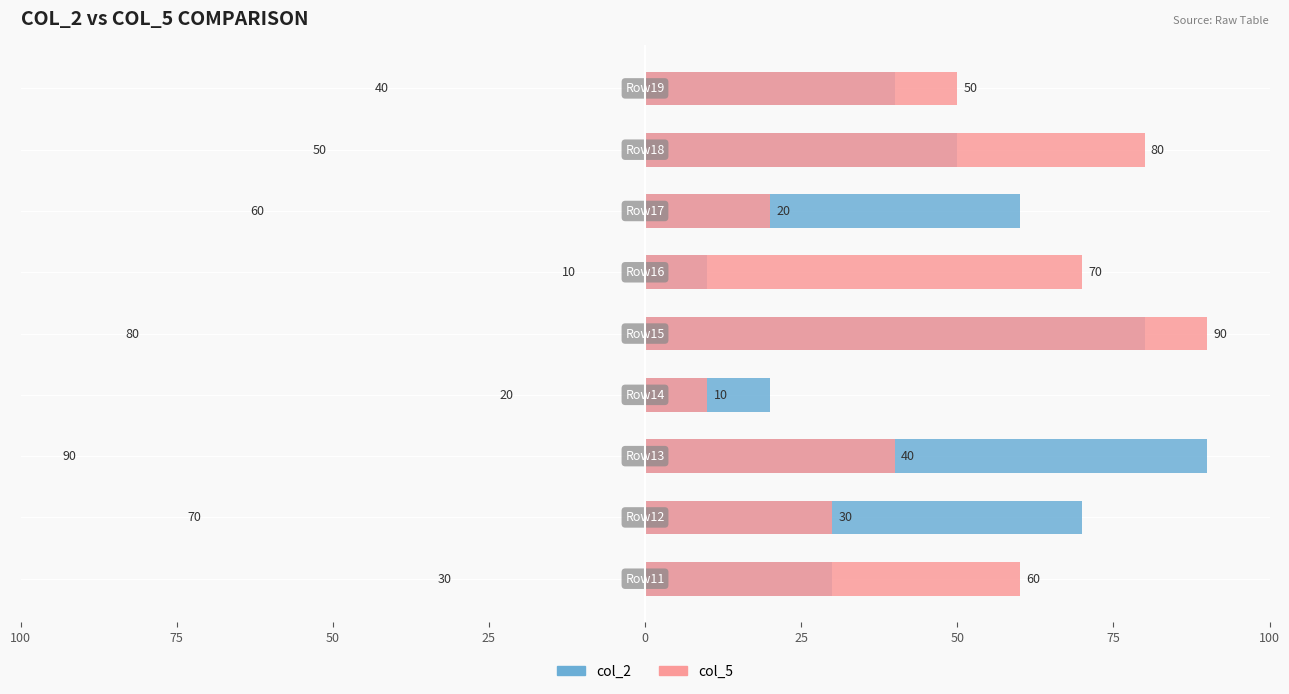

What is the difference between the maximum and minimum values in the col_2 series?

80